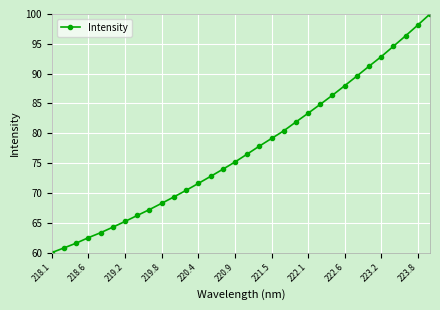

What is the difference between the maximum and minimum values?

40.0